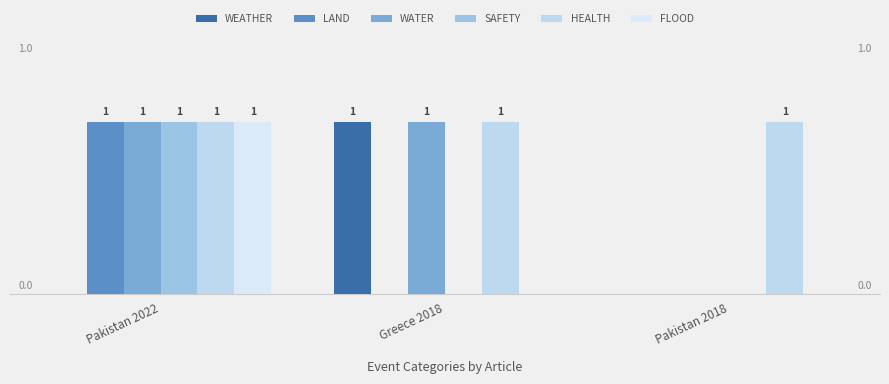

Reading left to right, transcribe all the data shown in this chart.

WEATHER: 0	1	0
LAND: 1	0	0
WATER: 1	1	0
SAFETY: 1	0	0
HEALTH: 1	1	1
FLOOD: 1	0	0